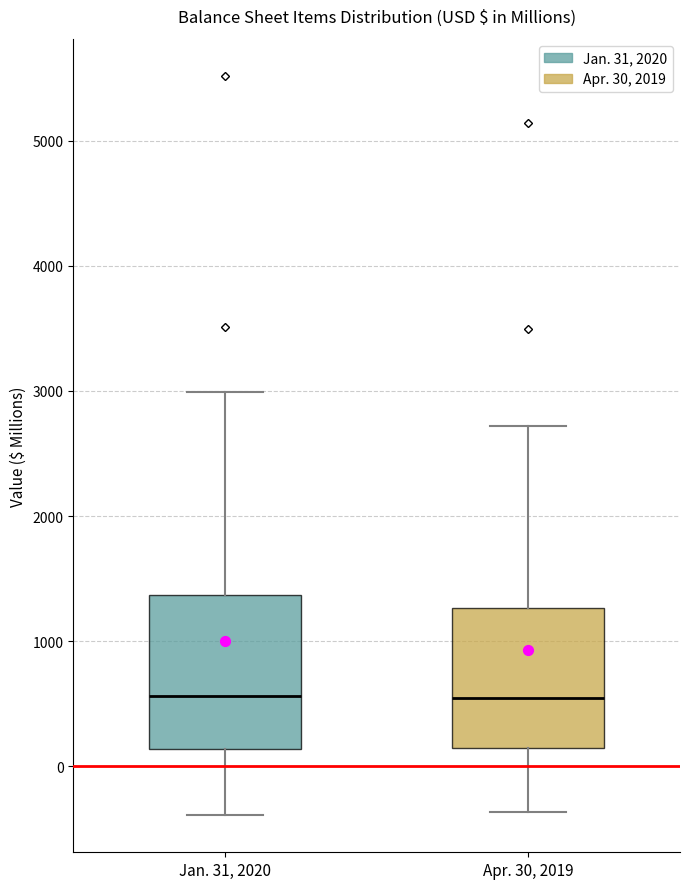

Reading left to right, read every box against the y-axis: the position of its median line, the range the box covers, and the ends of its whiskers. The values are not printed on the chart, so give them approximately, as read against the axis.

Jan. 31, 2020: median 600, box 100 to 1400, whiskers -400 to 3000
Apr. 30, 2019: median 500, box 100 to 1300, whiskers -400 to 2700